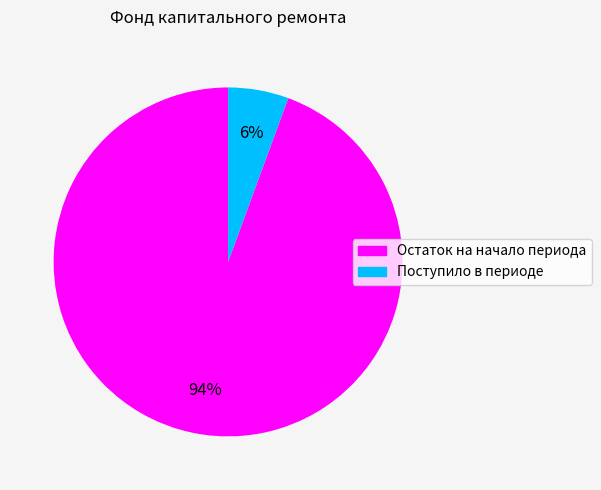

Is the sum of Остаток на начало периода and Поступило в периоде greater than half?

Yes